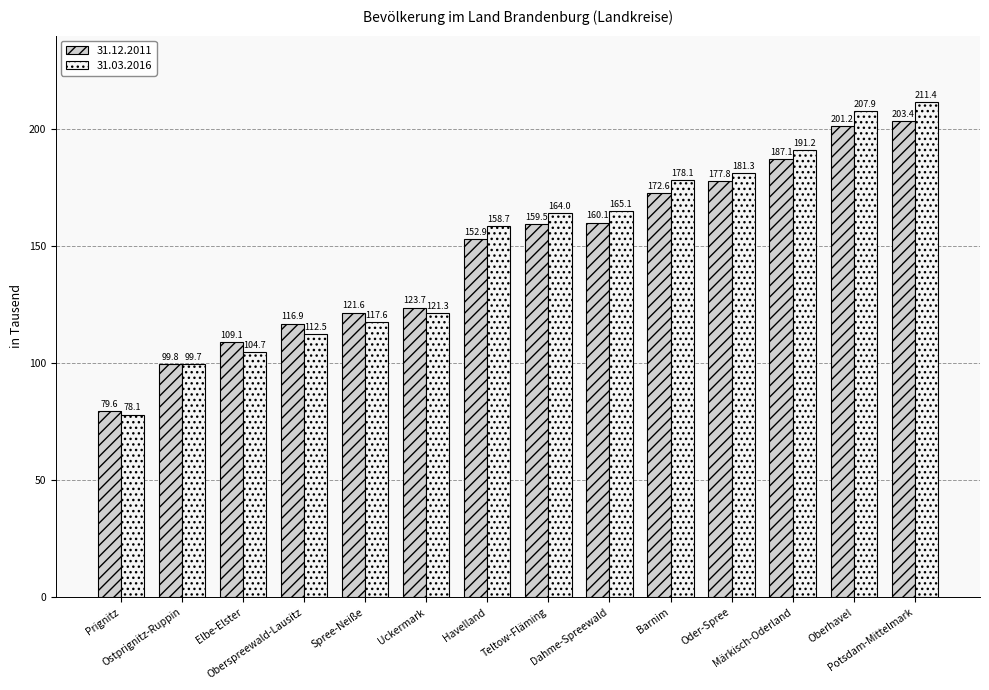

Which series has the largest range (max minus min)?

31.03.2016